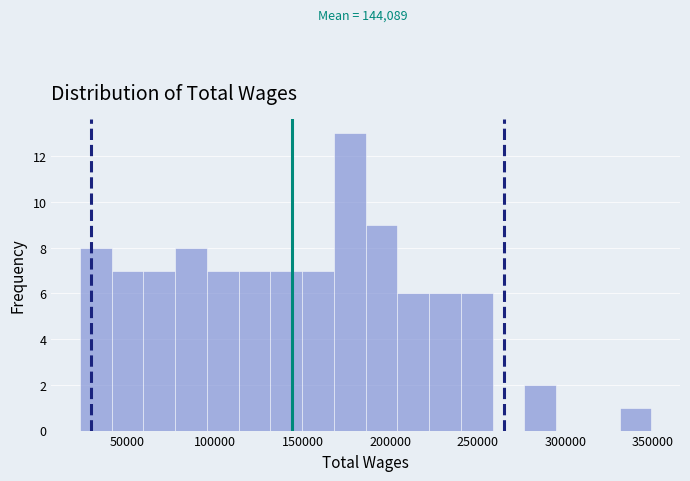

Read against the x-axis, roughly where is the centre of the tallest bar?

175000